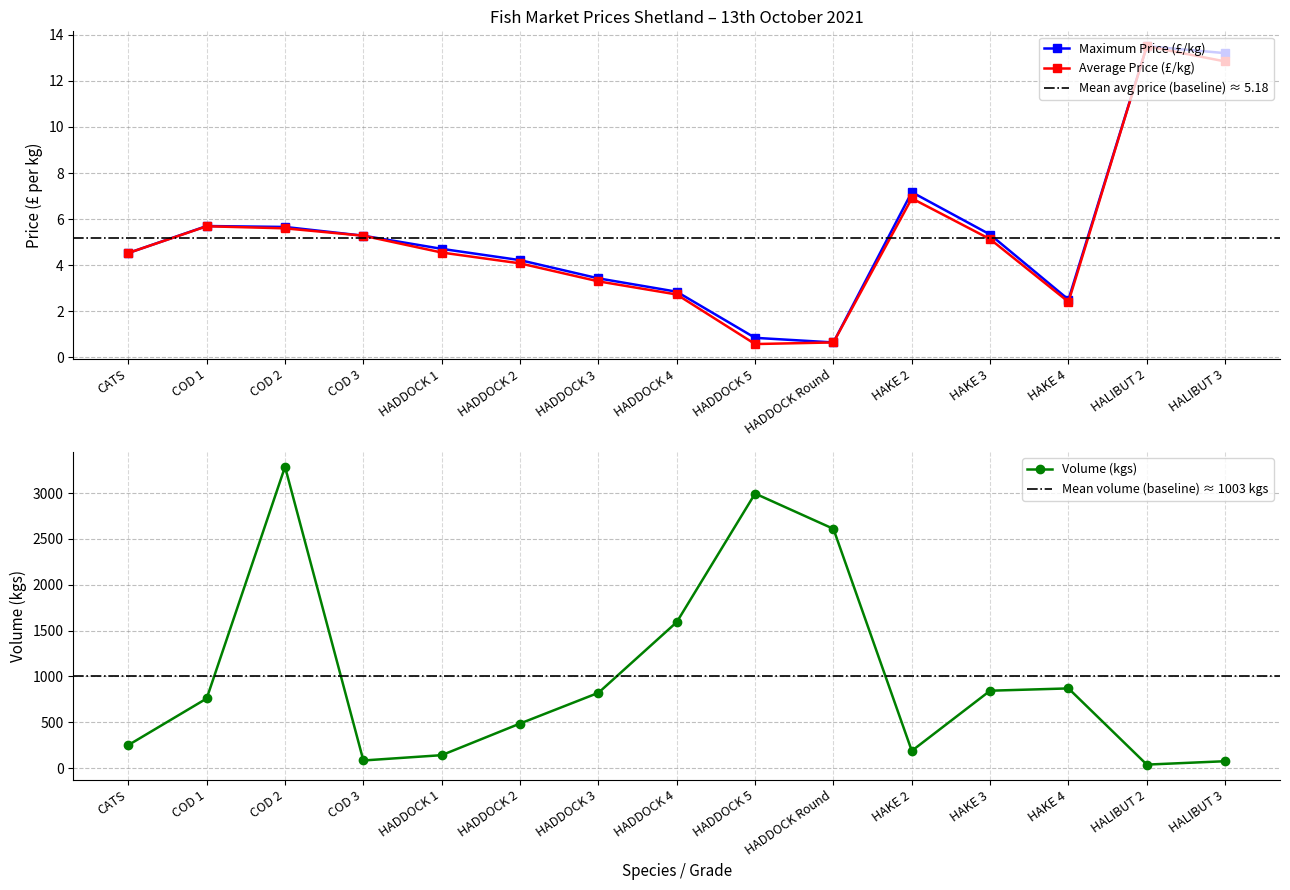

In Maximum Price (£/kg), how many points are higher than both neighbors (excluding endpoints)?

3